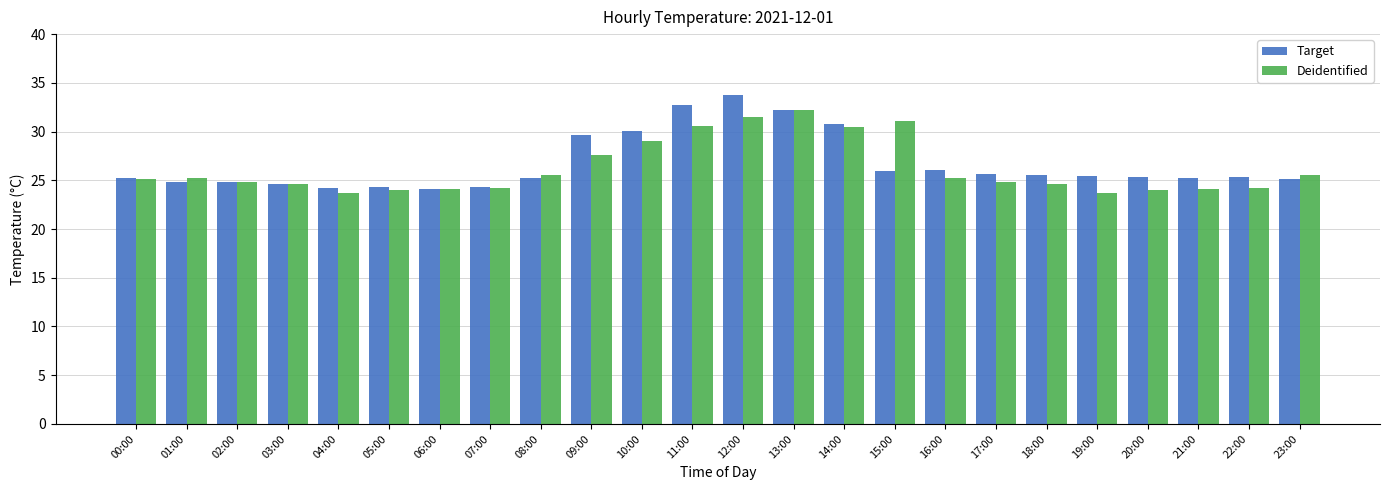

What is the maximum value for Deidentified?

32.2